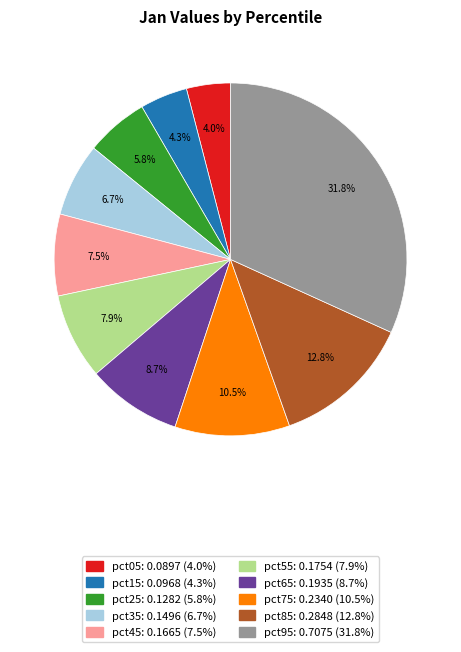

What portion of the pie excludes pct55?

92.1%